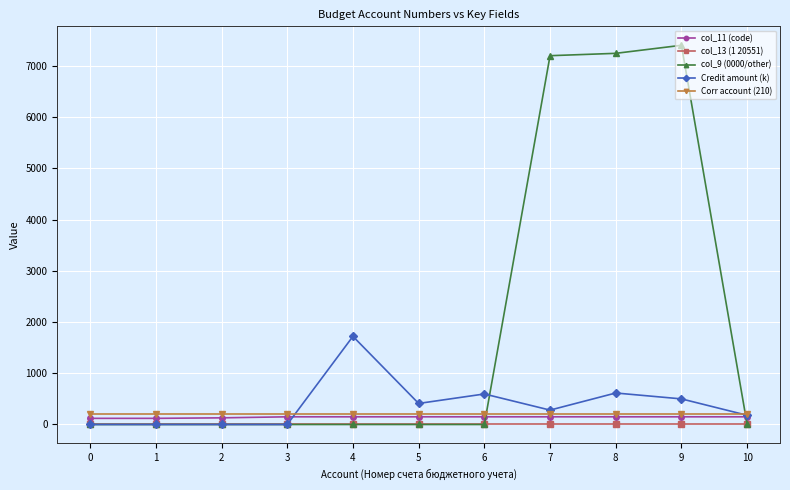

How many lines are shown in the chart?

5